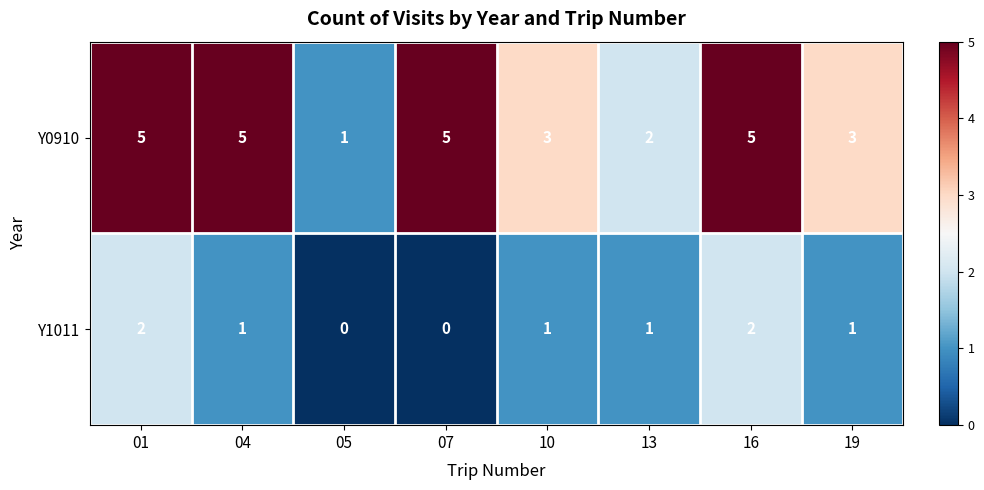

Count the Y1011 values in the range 1 to 2.

6